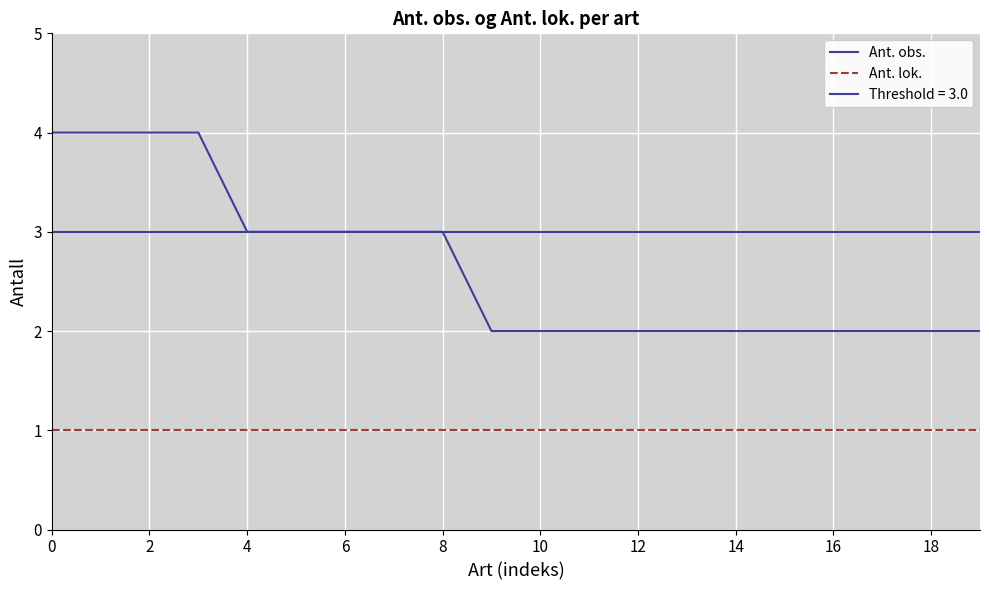

List the series in order of their peak value, highest first.

Ant. obs., Ant. lok.